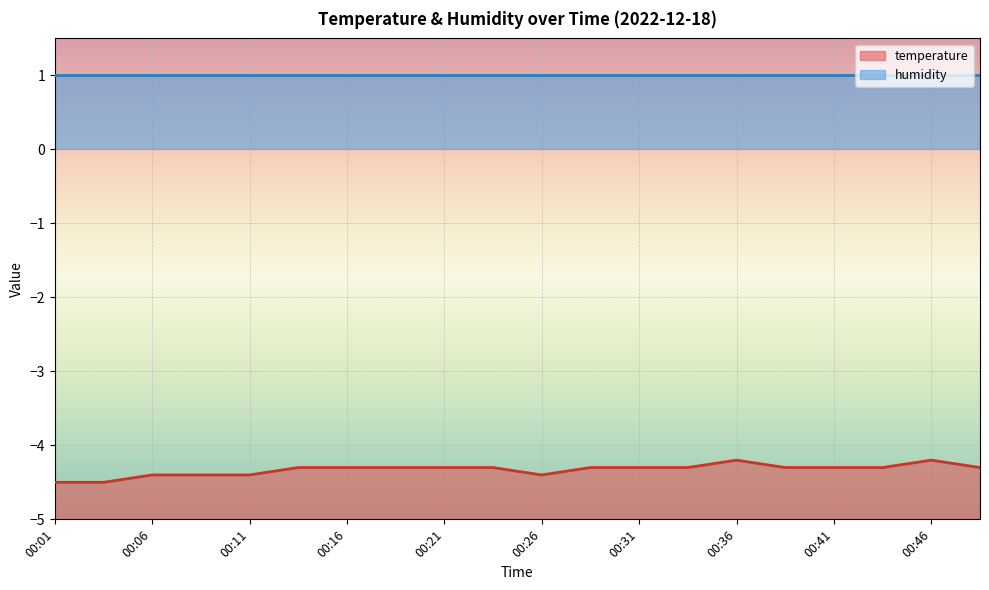

True or false: the data shows -7.8 at 00:01.

False